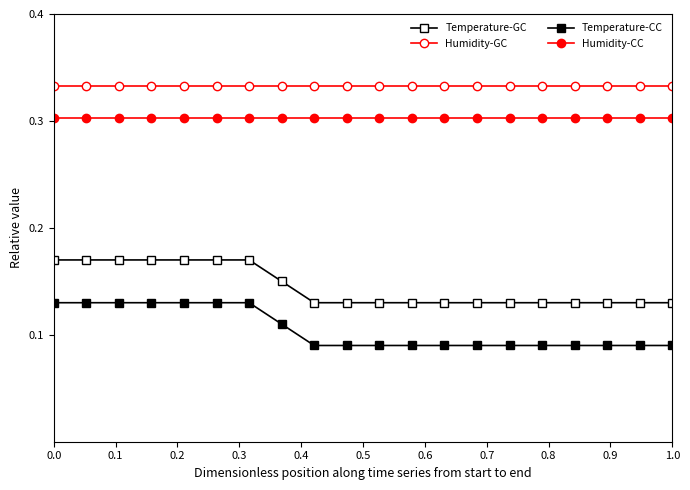

Count the number of data series in this chart.

4